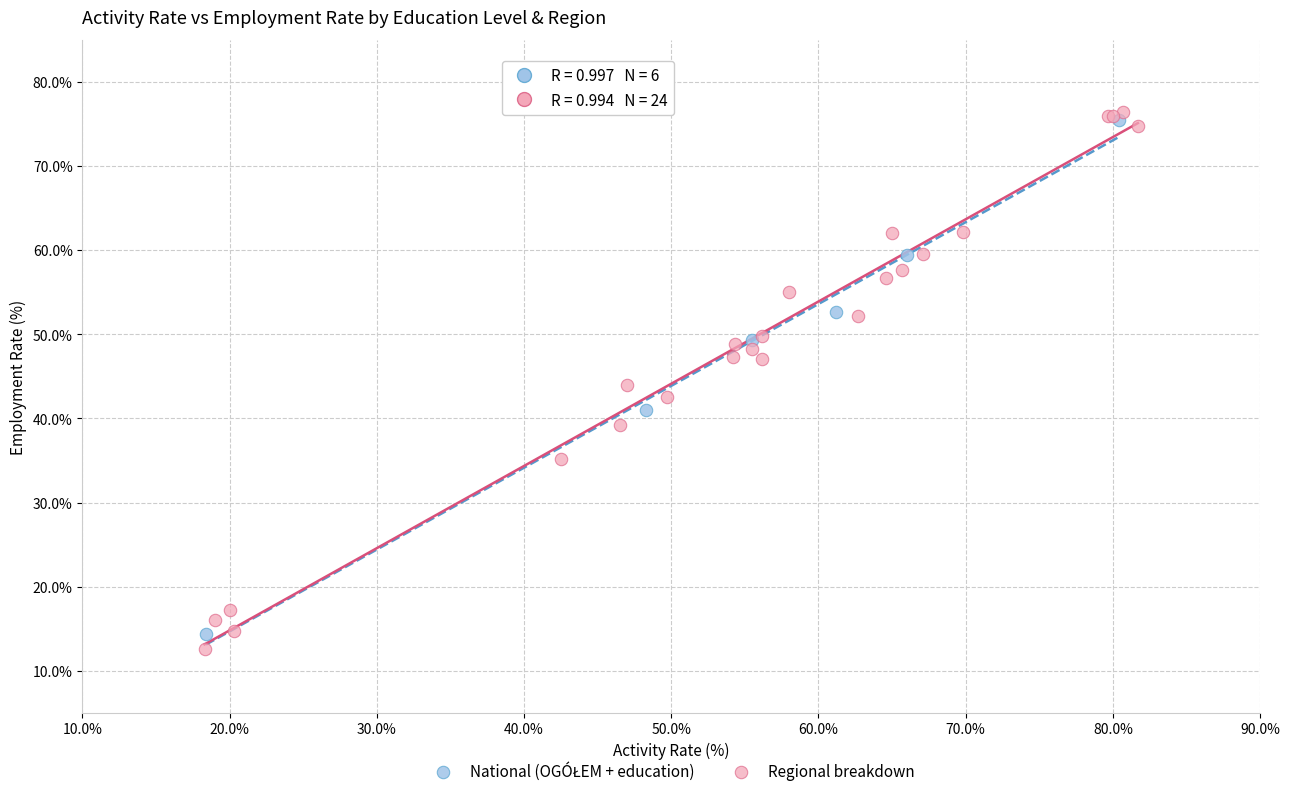

Which series has the largest Y range (max minus min)?

Regional breakdown